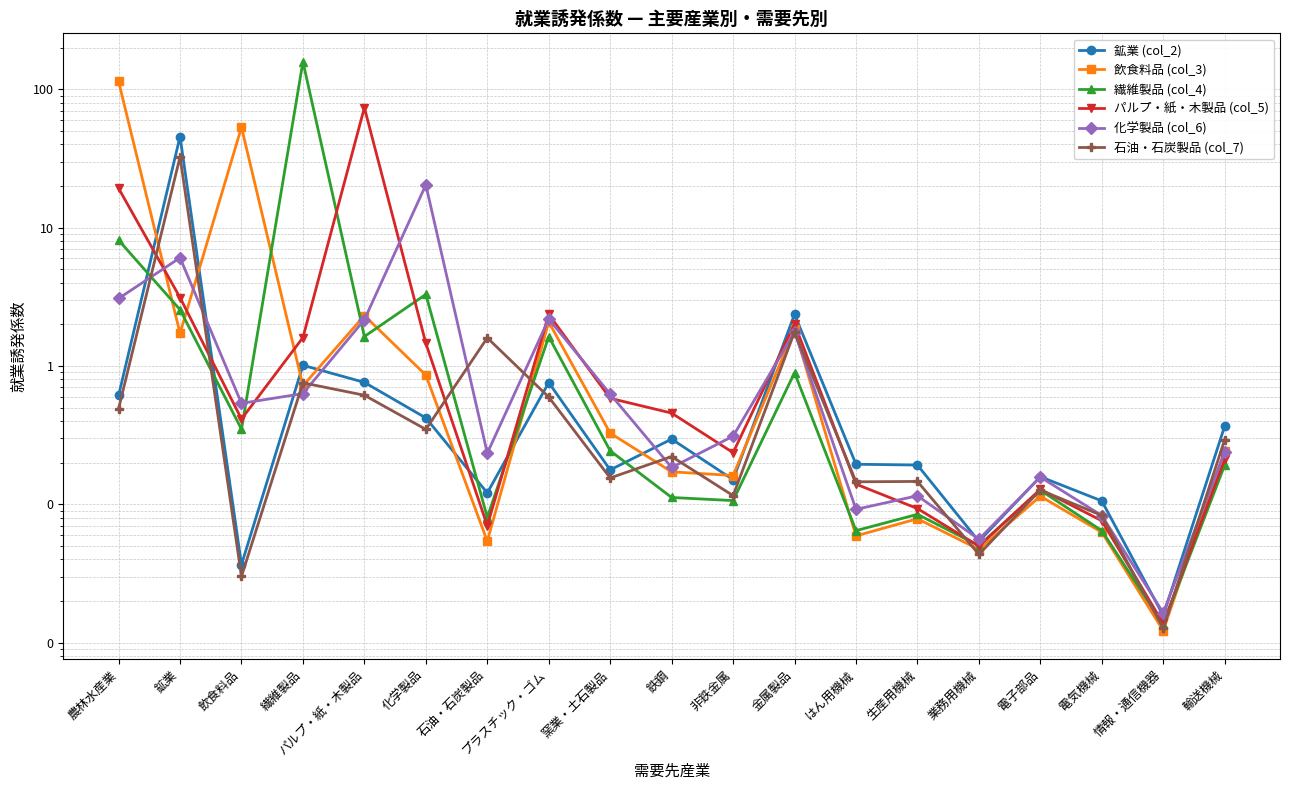

How many distinct data groups are displayed?

6